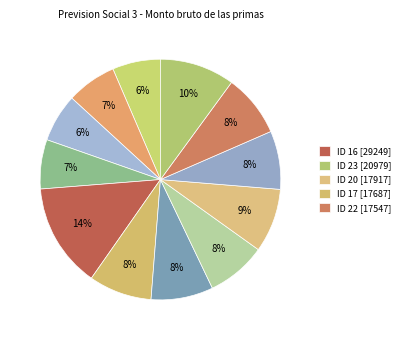

How many slices are in this pie chart?

12